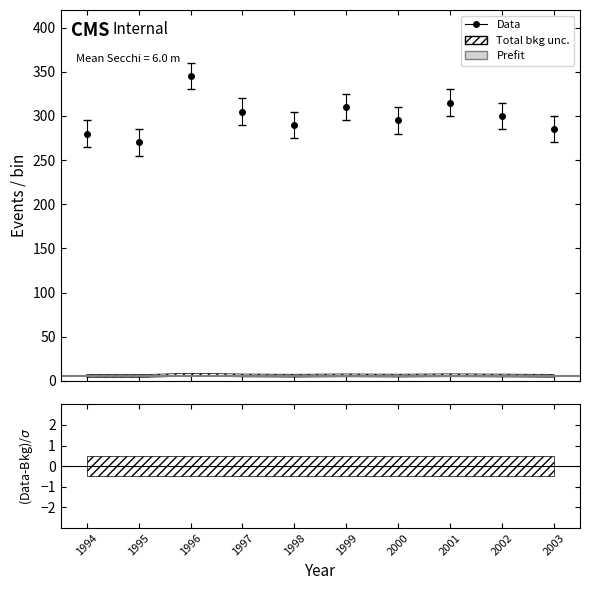

Rank the categories by Secchi Meters value from lowest to highest.

1995, 1994, 2003, 1998, 2000, 2002, 1997, 1999, 2001, 1996